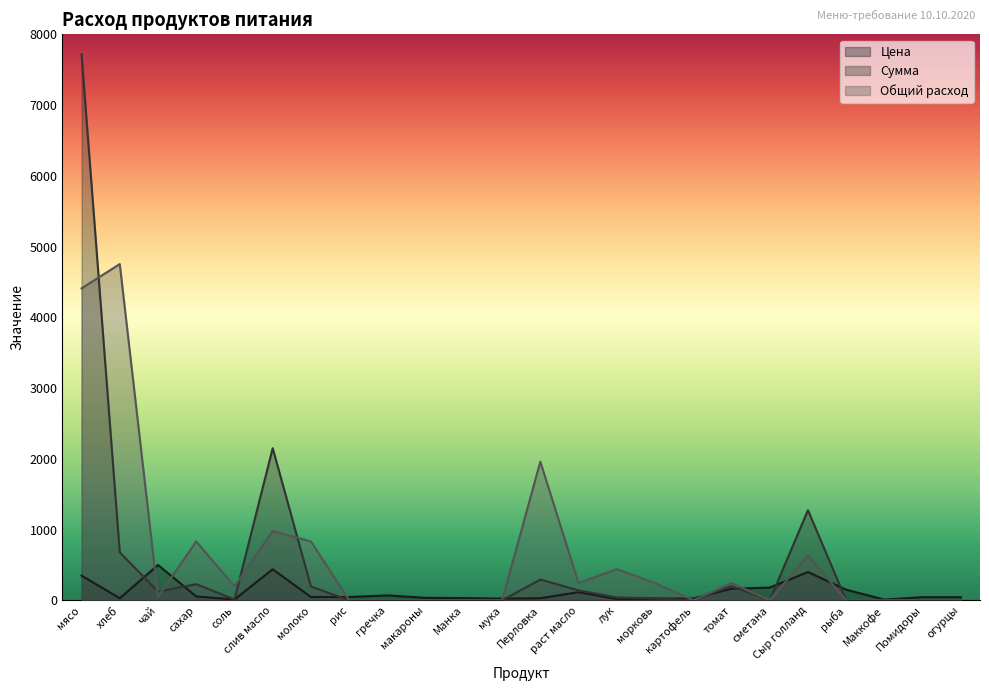

What is the difference between the Сумма values at раст масло and Помидоры?

140.9